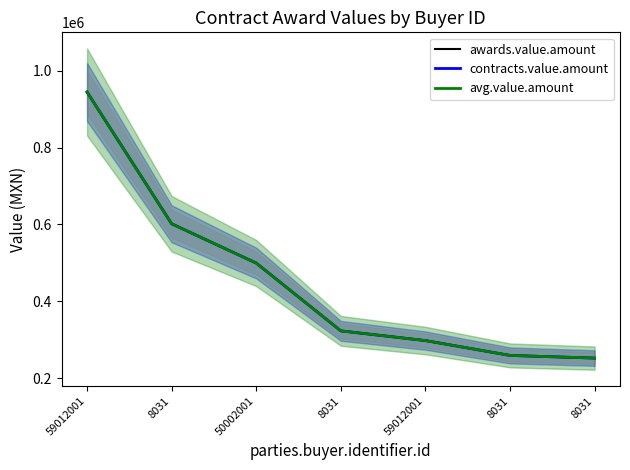

Count the number of categories in the chart.

7